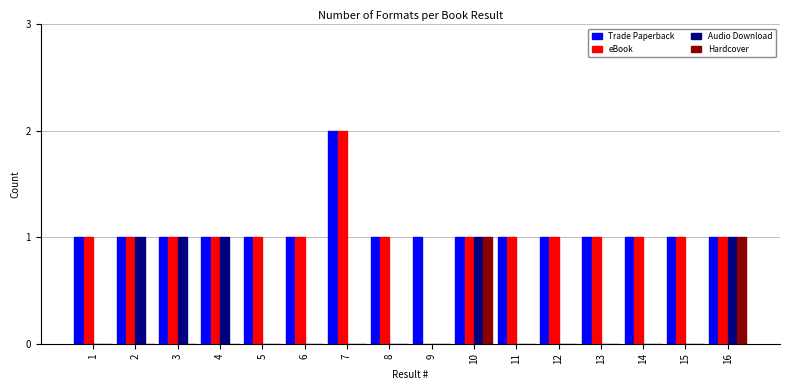

Between 4 and 10, which series saw the biggest shift?

Hardcover